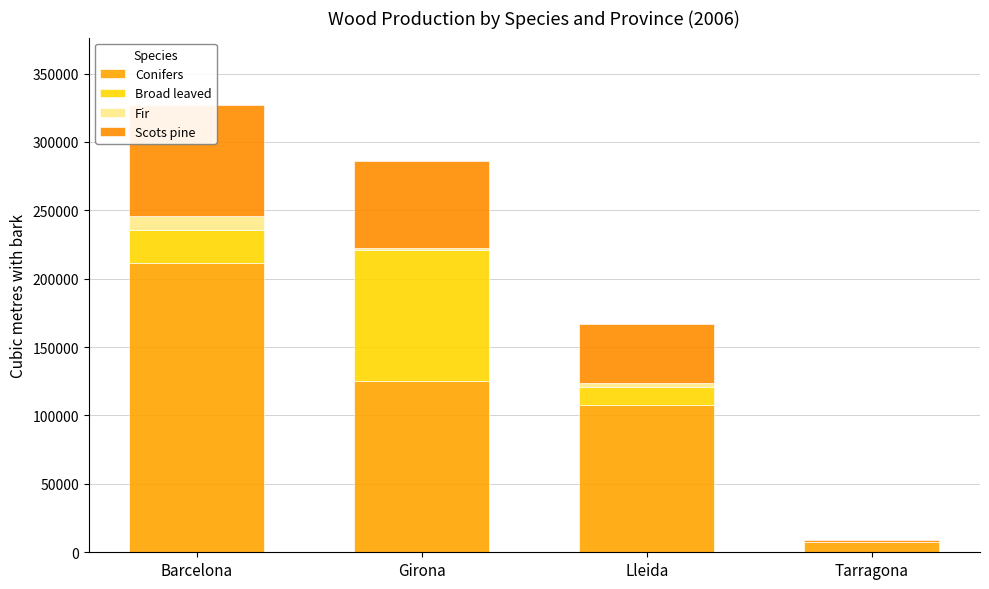

Reading right to left, what are all the values shown in this chart?

Conifers: 7357	107500	124855	211746
Broad leaved: 0	13413	95811	23667
Fir: 0	2519	2136	10354
Scots pine: 1479	43348	63001	81429